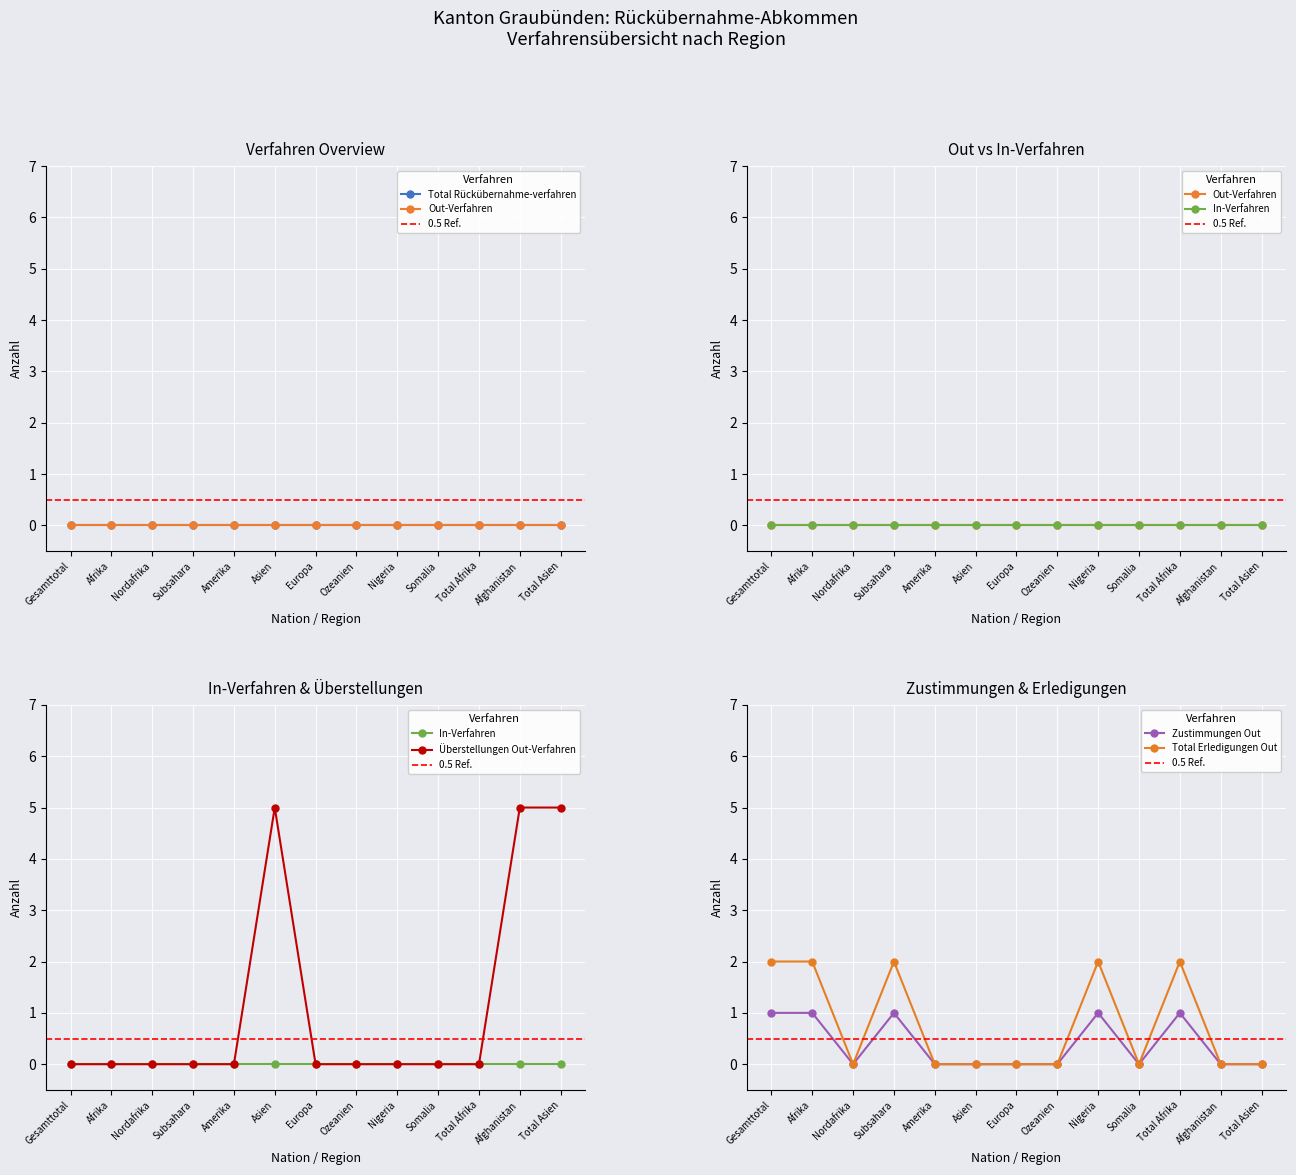

The value of Überstellungen Out-Verfahren at Somalia is -3. True or false?

False